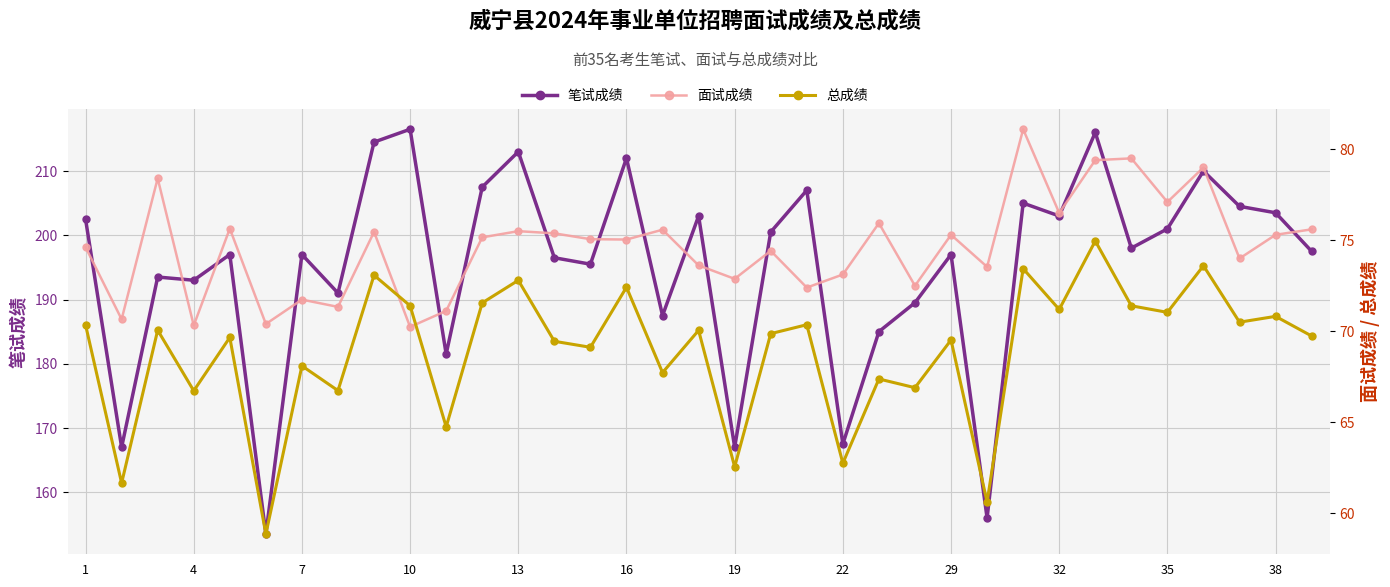

Is the value of 笔试成绩 at 22 greater than the value of 面试成绩 at 29?

Yes